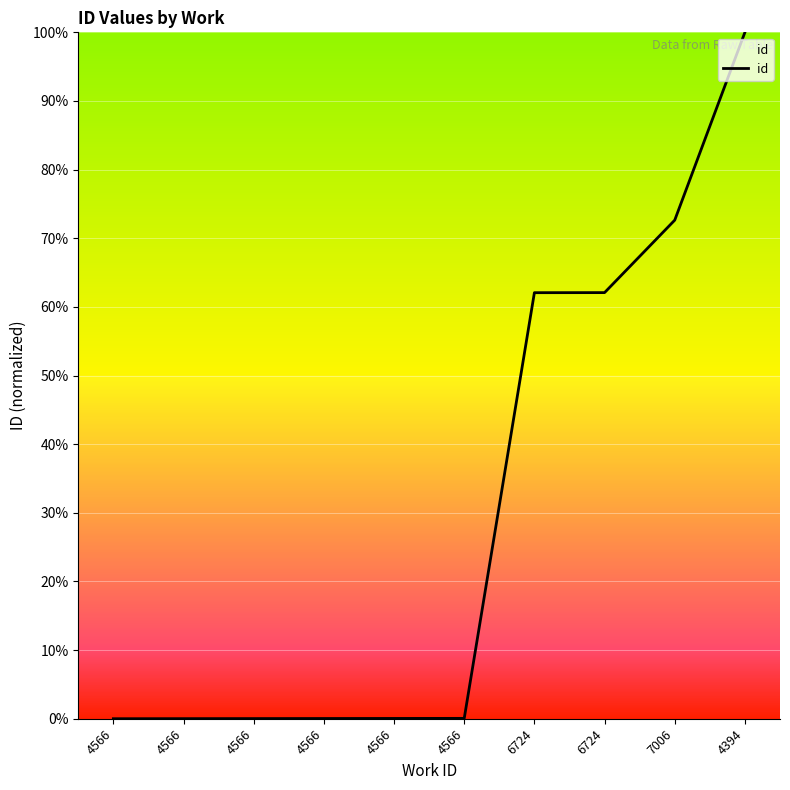

How many lines are shown in the chart?

1